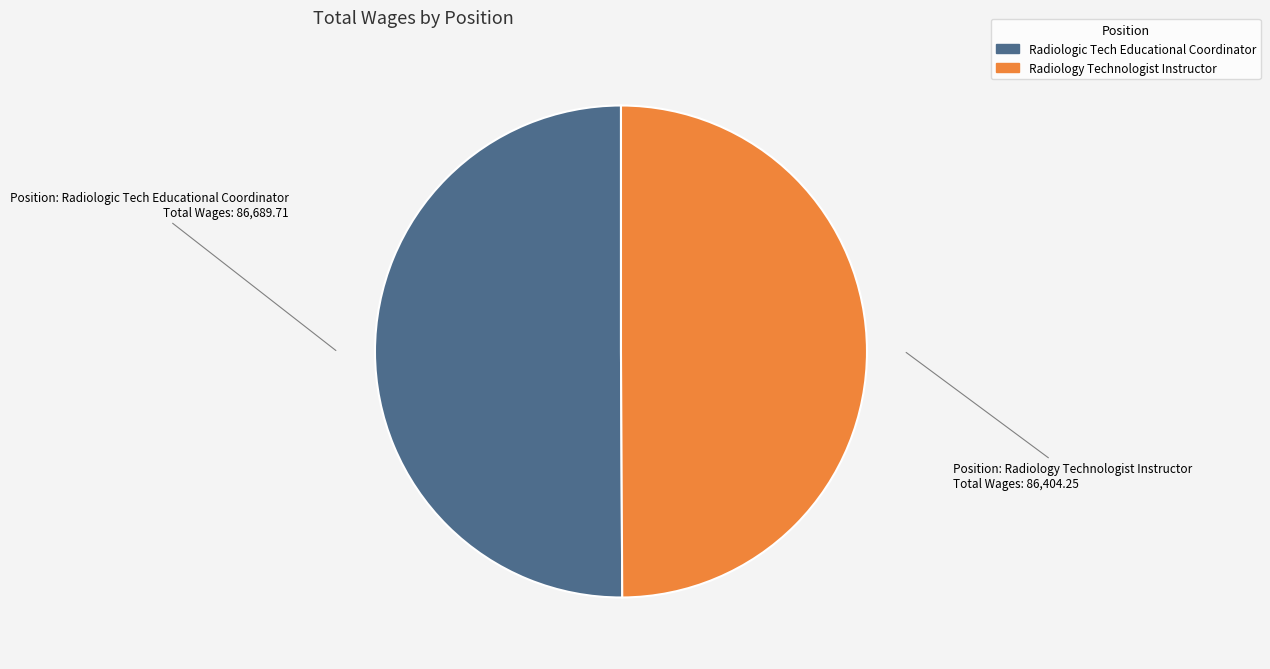

Approximately how many times larger is the value at Radiology Technologist Instructor compared to Radiologic Tech Educational Coordinator?

1.0